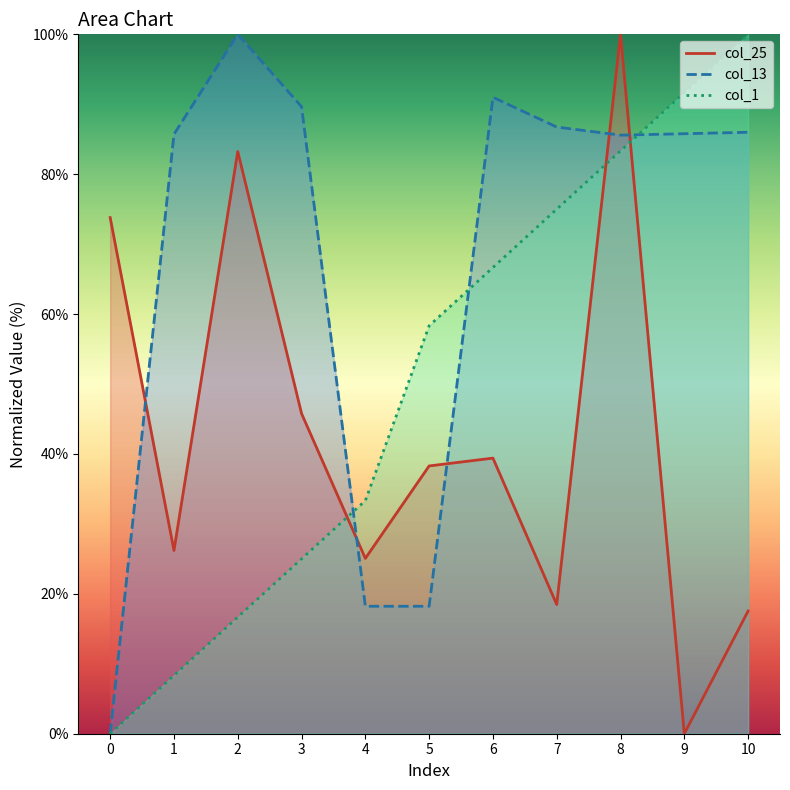

Is it true that col_13 line equals 86.7 at 7?

True